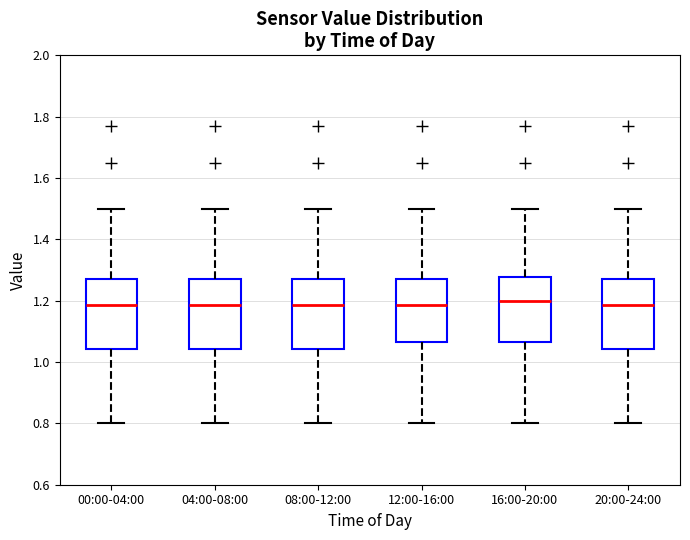

Reading left to right, transcribe this box plot: for each box, give where its median line is, the range the box spans, and where its two whiskers end, as read against the y-axis. The values are not printed on the chart, so give them approximately, as read against the axis.

00:00-04:00: median 1.18, box 1.04 to 1.28, whiskers 0.80 to 1.50
04:00-08:00: median 1.18, box 1.04 to 1.28, whiskers 0.80 to 1.50
08:00-12:00: median 1.18, box 1.04 to 1.28, whiskers 0.80 to 1.50
12:00-16:00: median 1.18, box 1.06 to 1.28, whiskers 0.80 to 1.50
16:00-20:00: median 1.20, box 1.06 to 1.28, whiskers 0.80 to 1.50
20:00-24:00: median 1.18, box 1.04 to 1.28, whiskers 0.80 to 1.50